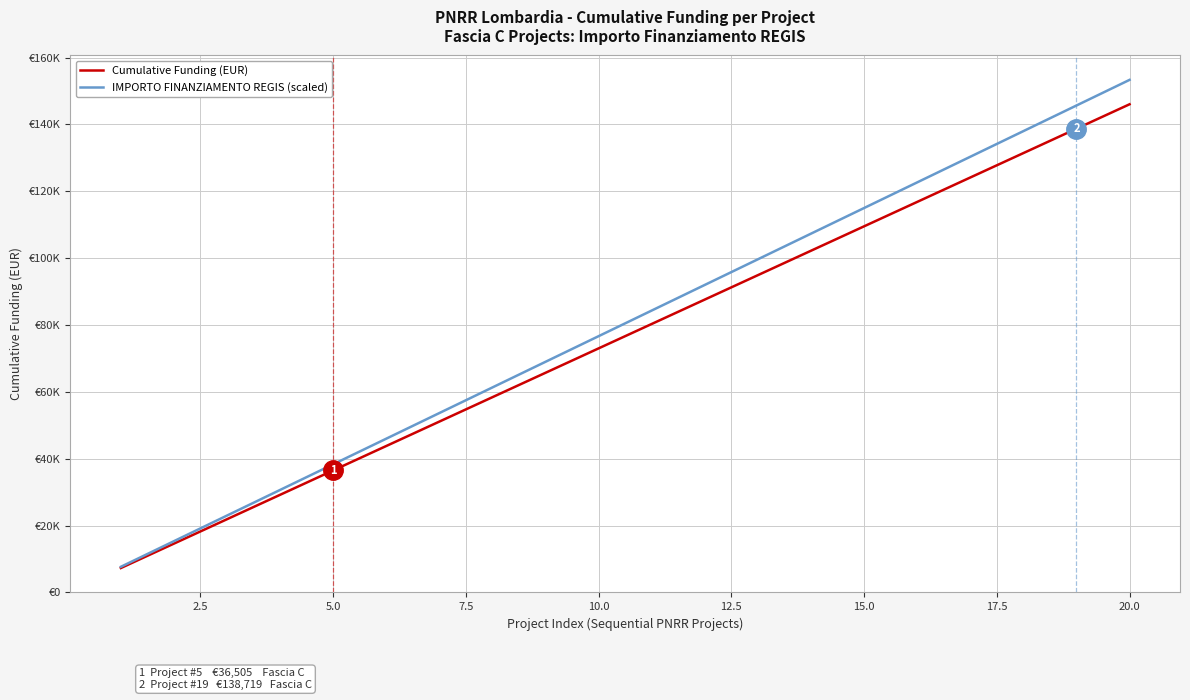

What are all the series names shown in the legend?

Cumulative Funding (EUR), IMPORTO FINANZIAMENTO REGIS (scaled)